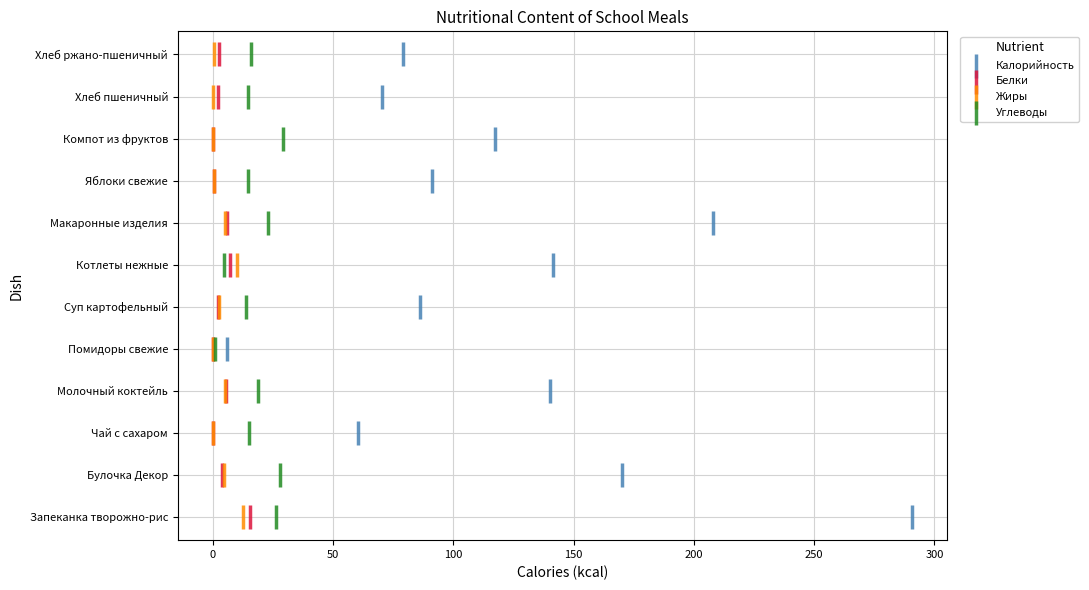

What are all the series names shown in the legend?

Калорийность, Белки, Жиры, Углеводы